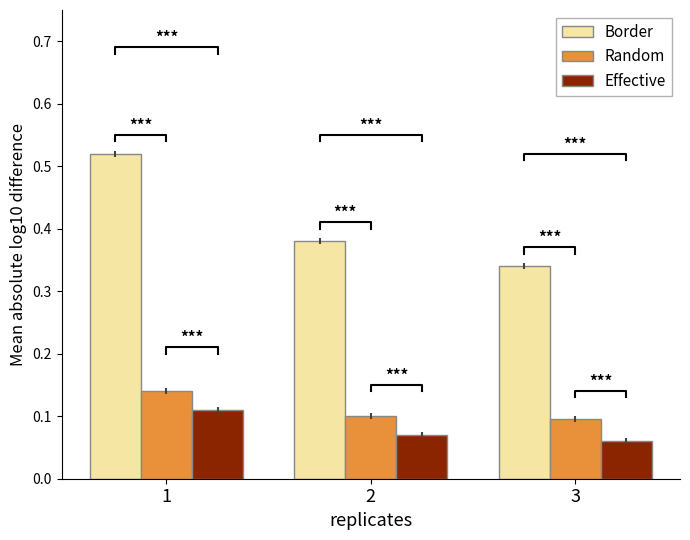

The value of Effective at 1 is 0.2. True or false?

False